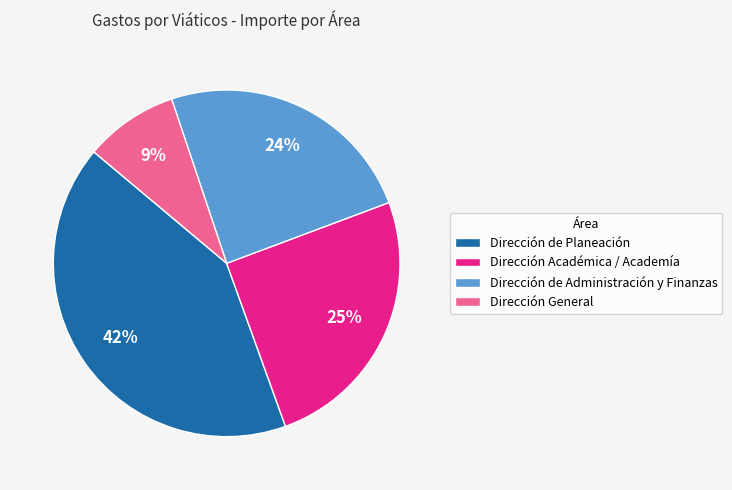

To the nearest percent, what percentage of the pie is Dirección General?

9%